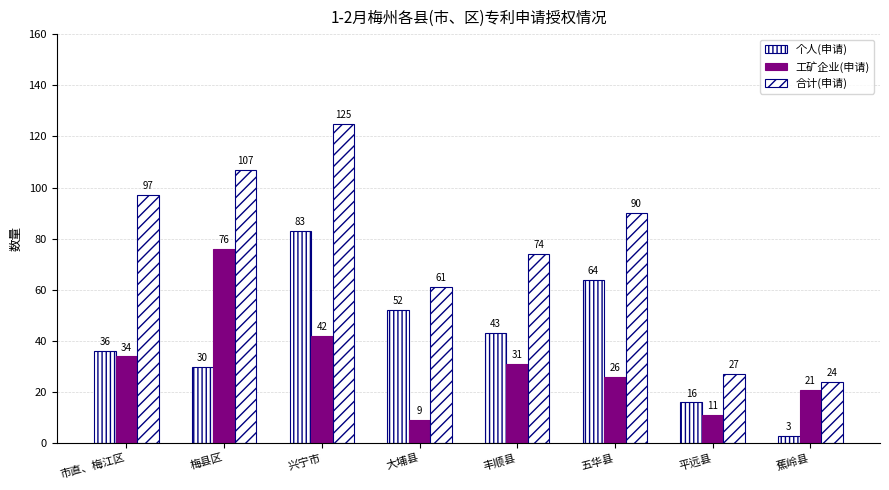

What is the sum of the 合计(申请) values at 市直、梅江区 and 兴宁市?

222